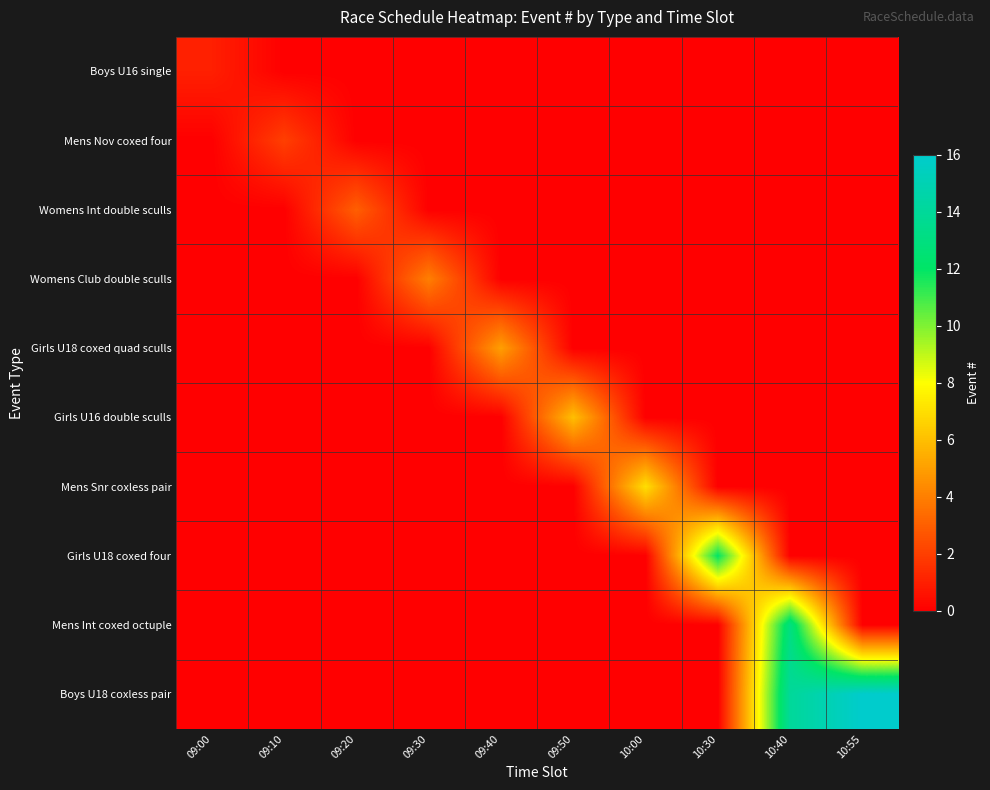

Rank the series at 09:20 from lowest to highest value.

Boys U16 single, Mens Nov coxed four, Womens Club double sculls, Girls U18 coxed quad sculls, Girls U16 double sculls, Mens Snr coxless pair, Girls U18 coxed four, Mens Int coxed octuple, Boys U18 coxless pair, Womens Int double sculls